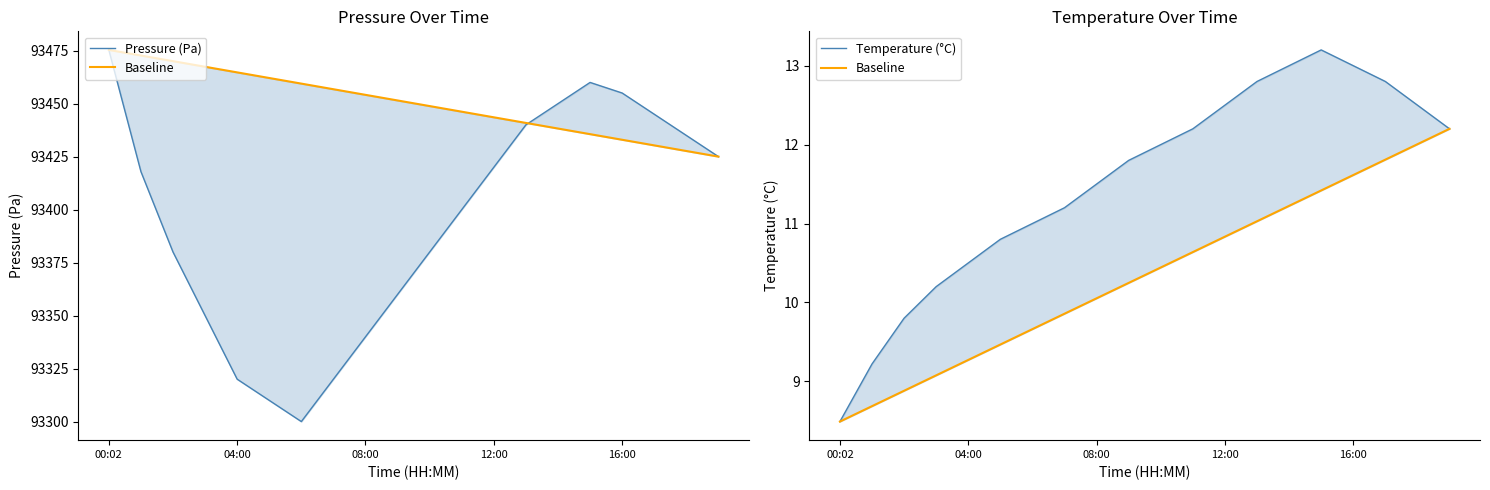

Between 6 and 17, which series saw the biggest shift?

Pressure (Pa)